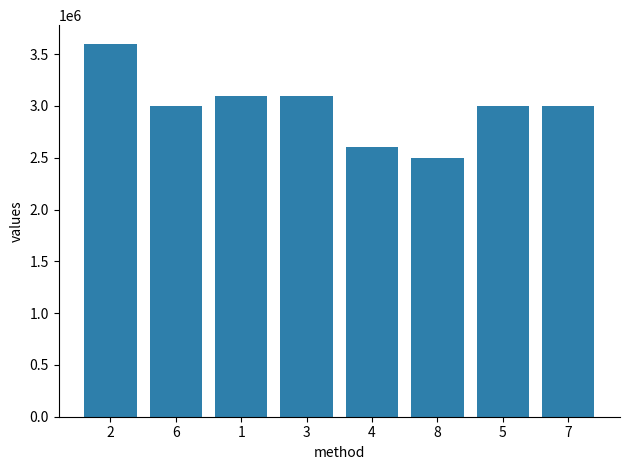

Does the chart contain any negative values?

No